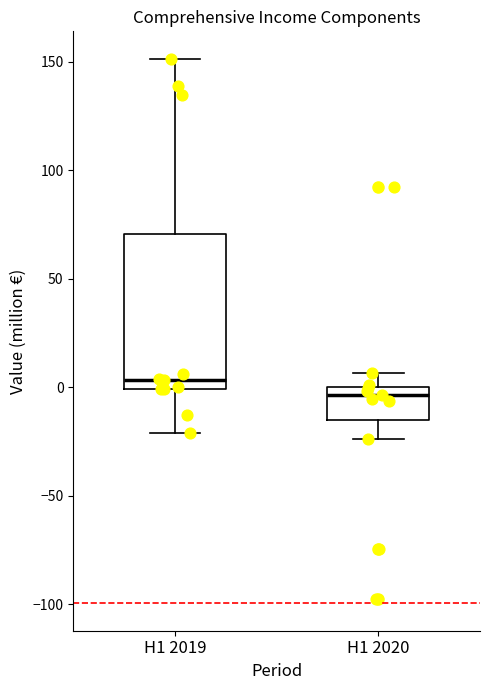

Where does the upper whisker of the box for H1 2020 end on the y-axis? The values are not printed on the chart, so give them approximately, as read against the axis.

5